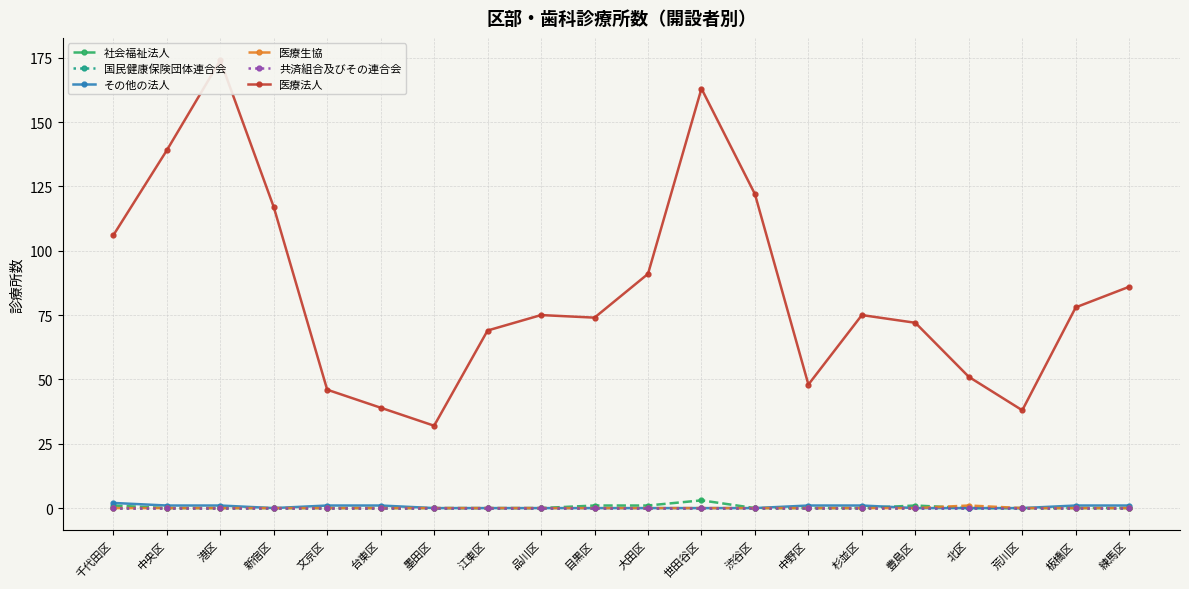

How many lines are shown in the chart?

6